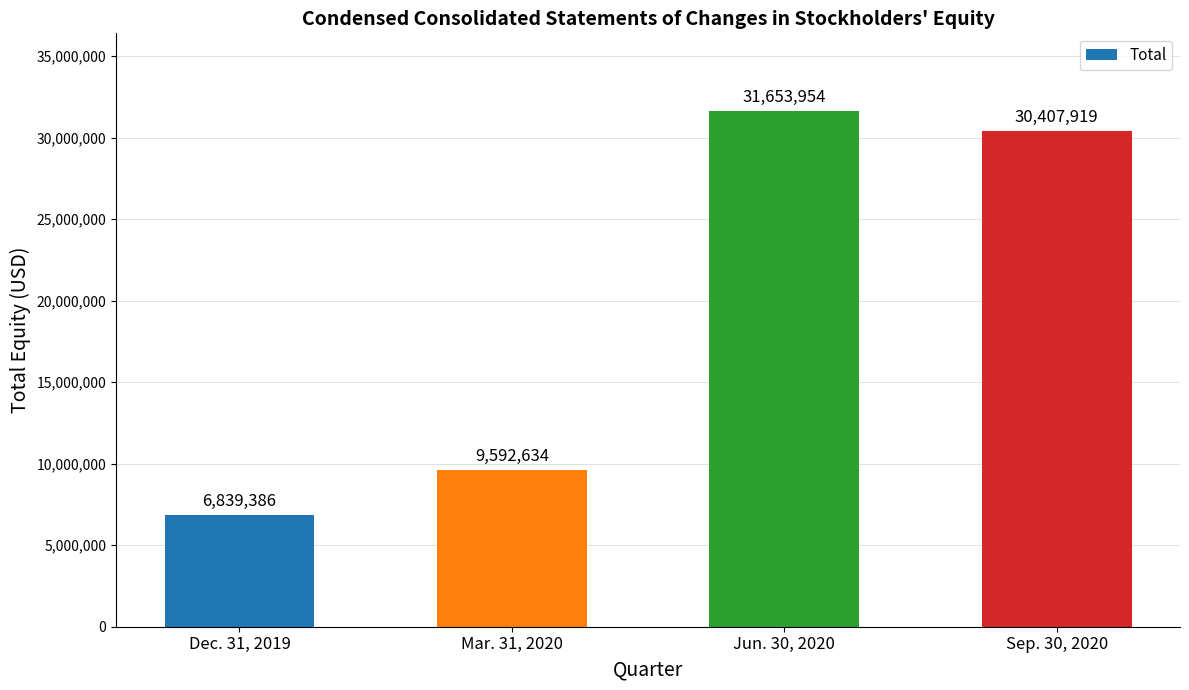

What is the difference between the maximum and minimum values?

24814568